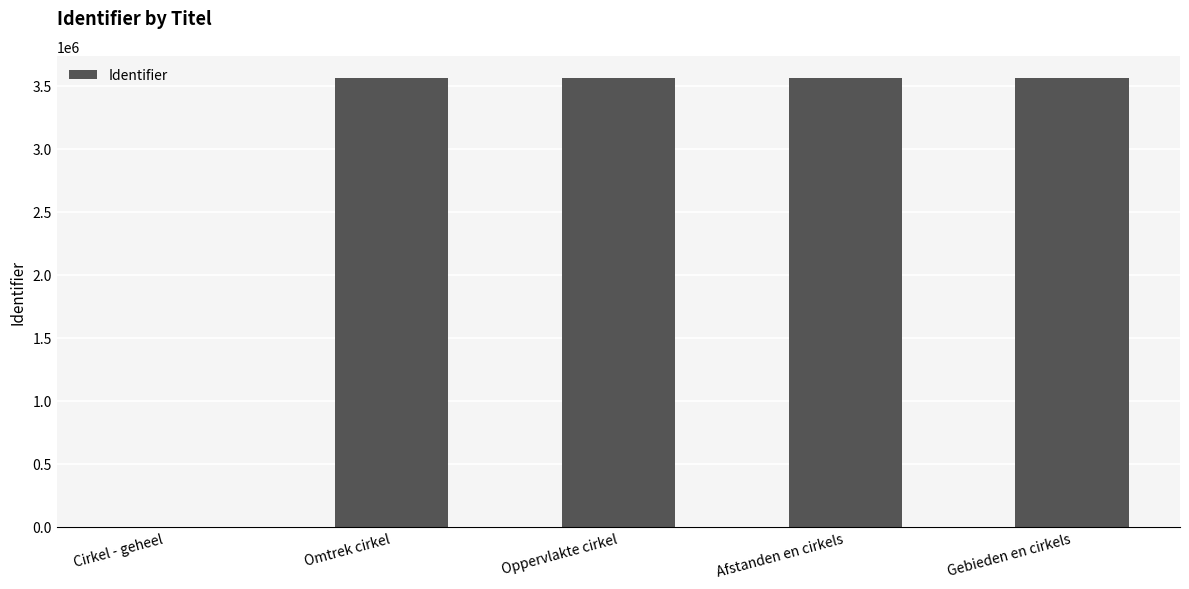

What is the maximum value shown in the chart?

3560986